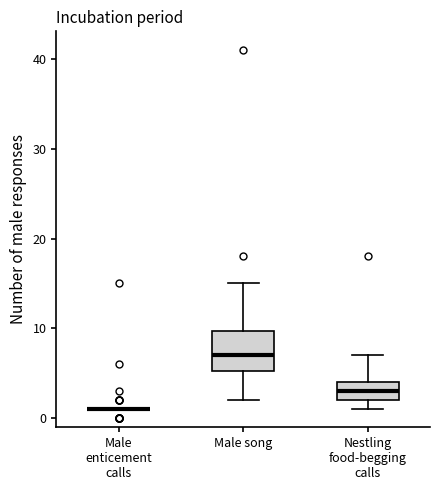

Reading left to right, read every box against the y-axis: the position of its median line, the range the box covers, and the ends of its whiskers. The values are not printed on the chart, so give them approximately, as read against the axis.

Male enticement calls: box collapsed to a line at 1, whiskers 1 to 1
Male song: median 7, box 5 to 10, whiskers 2 to 15
Nestling food-begging calls: median 3, box 2 to 4, whiskers 1 to 7